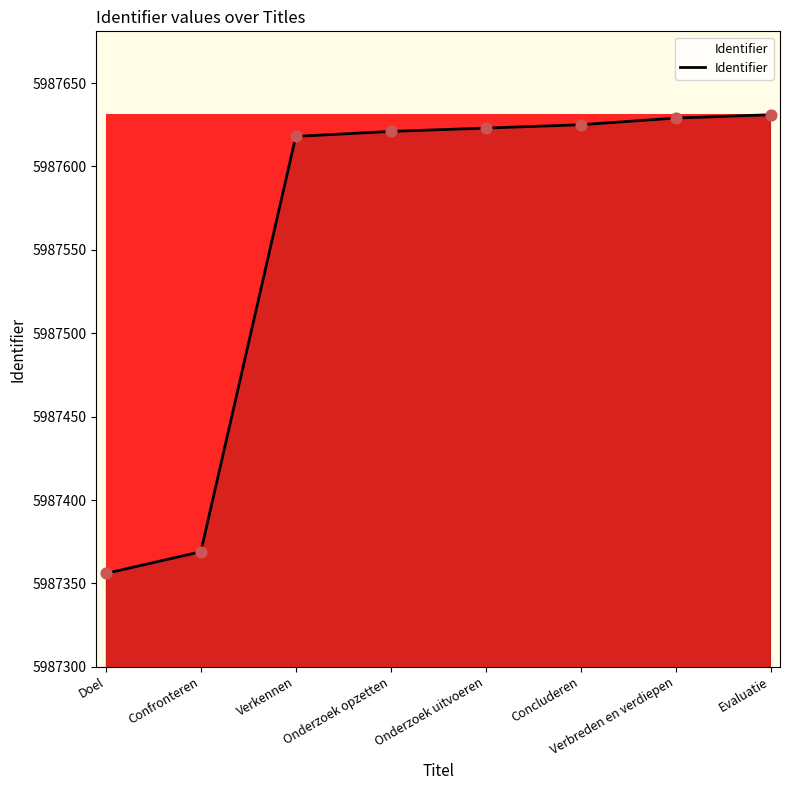

What is the ratio of the value at Verbreden en verdiepen to the value at Evaluatie?

1.0